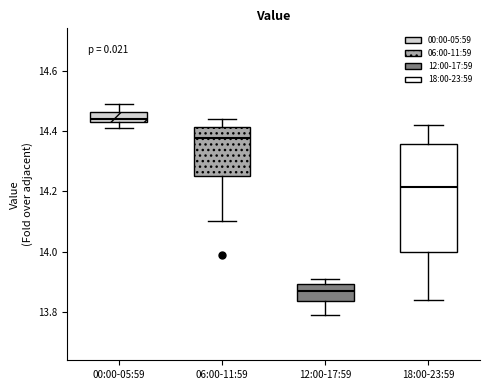

Where is the upper edge of the box for 12:00-17:59 on the y-axis? The values are not printed on the chart, so give them approximately, as read against the axis.

13.90